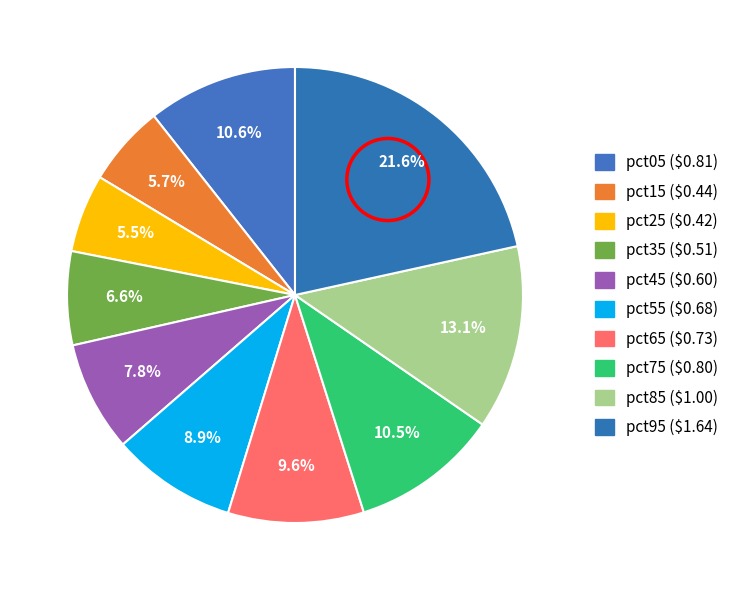

How many segments does this pie chart have?

10